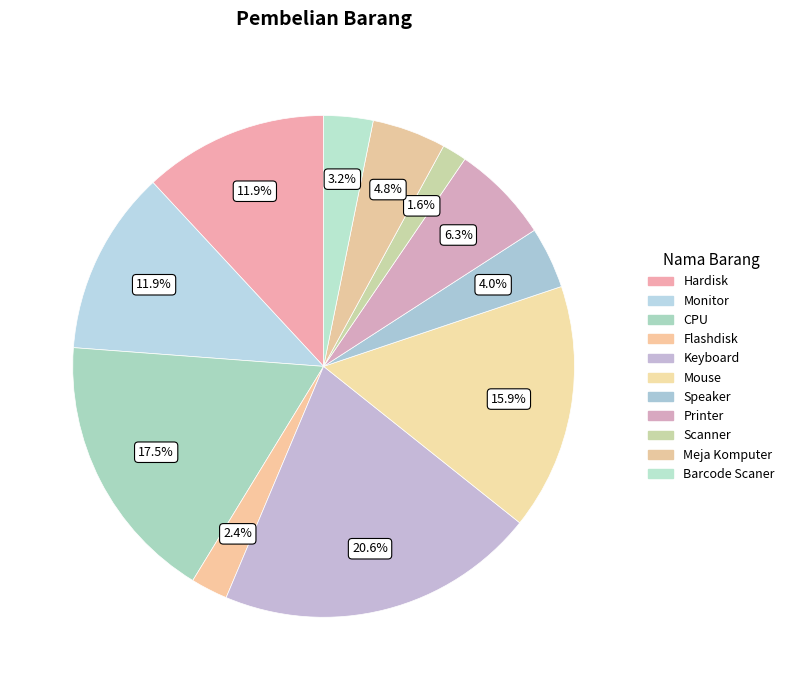

Is it true that Meja Komputer is 15% of the pie?

False